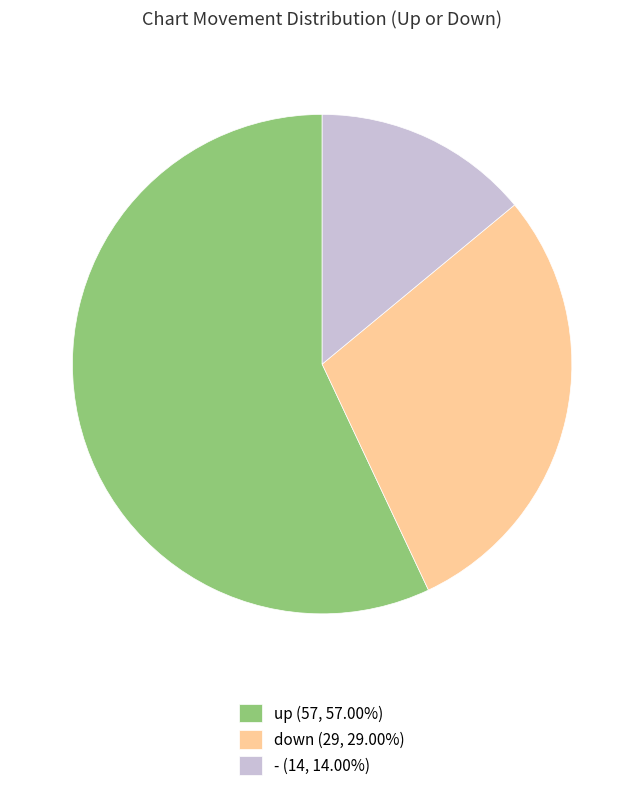

Approximately how many times larger is the value at up (57, 57.00%) compared to down (29, 29.00%)?

2.0